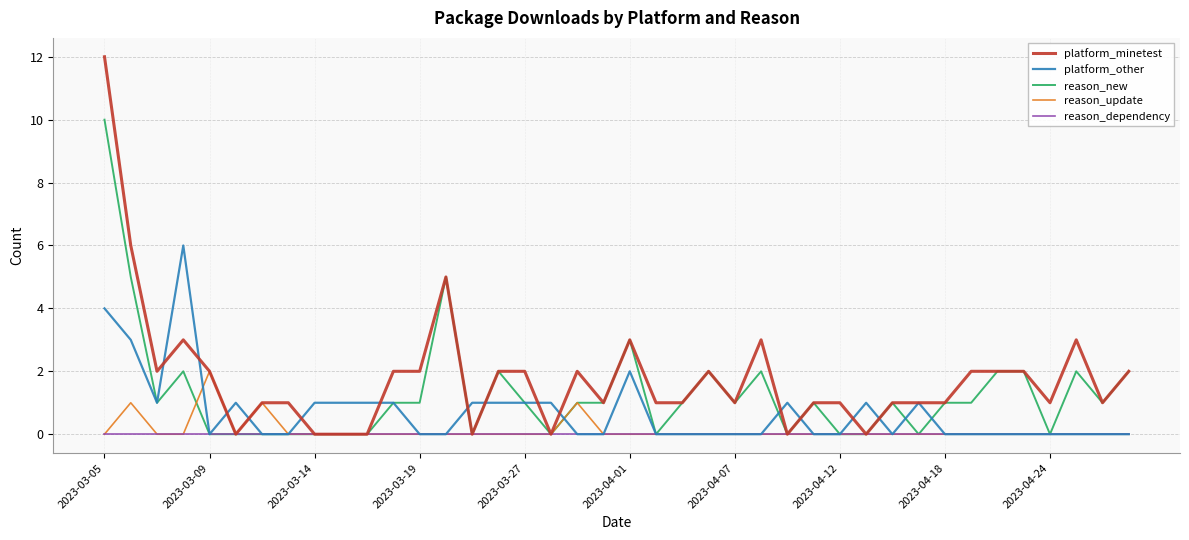

What are all the series names shown in the legend?

platform_minetest, platform_other, reason_new, reason_update, reason_dependency